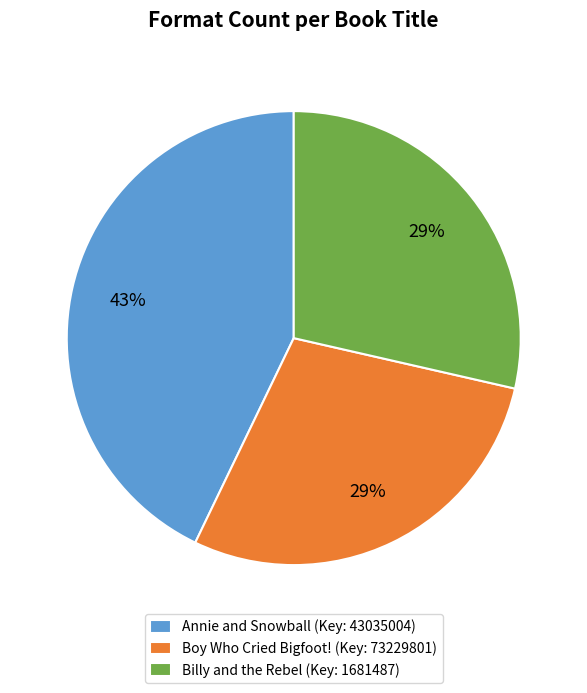

Does any single category account for the majority?

No